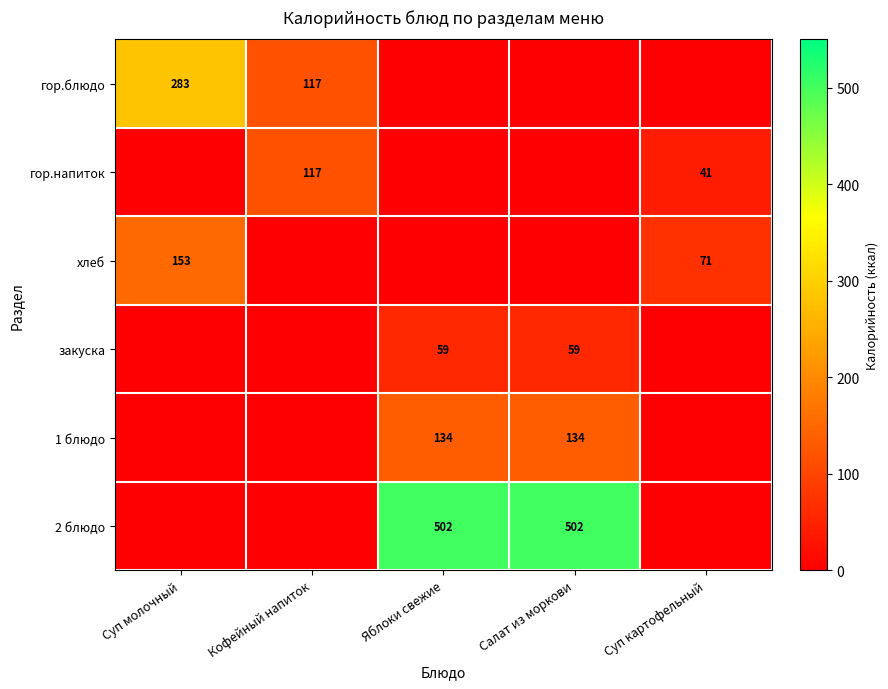

The value of 1 блюдо at Салат из моркови is 239. True or false?

False